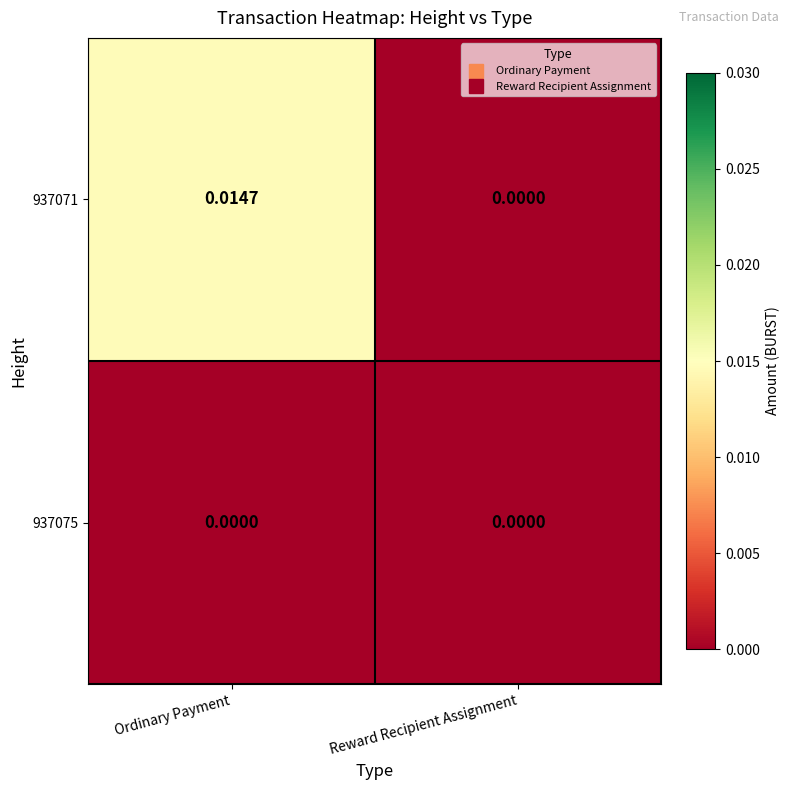

Rank the series by their average value, from highest to lowest.

937071, 937075